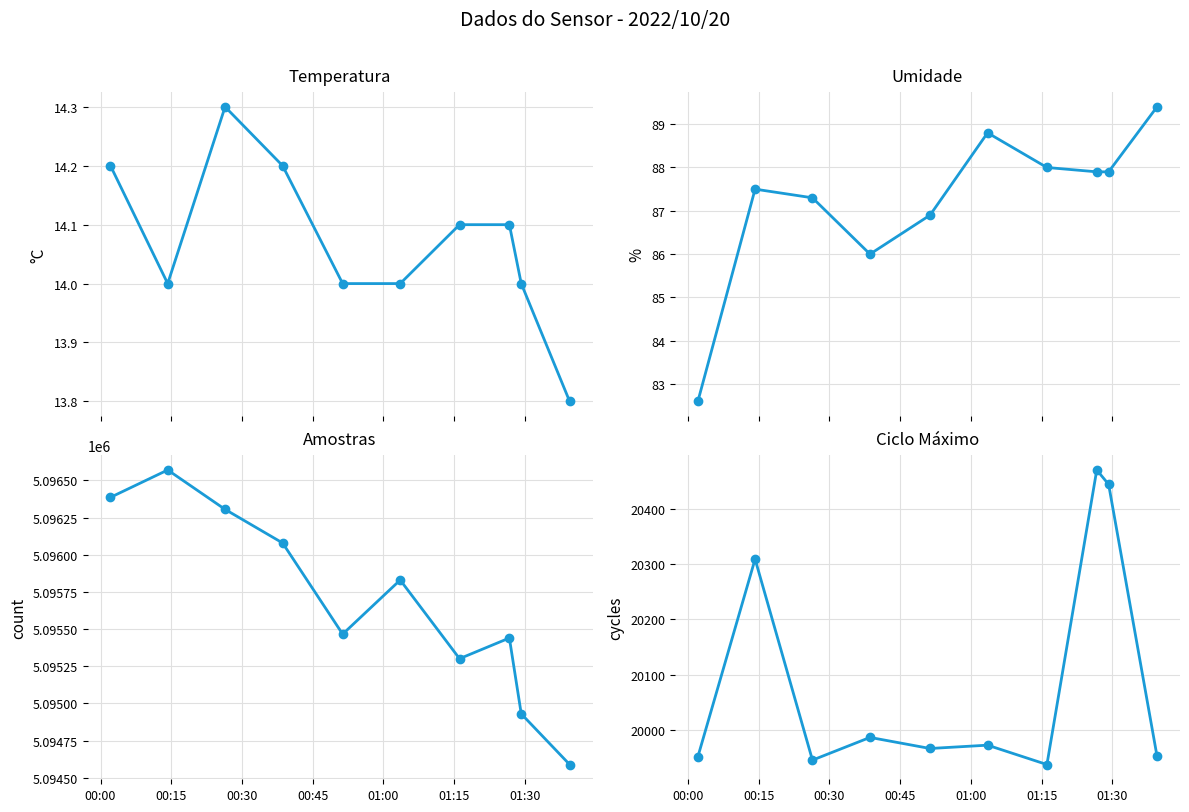

What is the smallest value displayed?

13.8